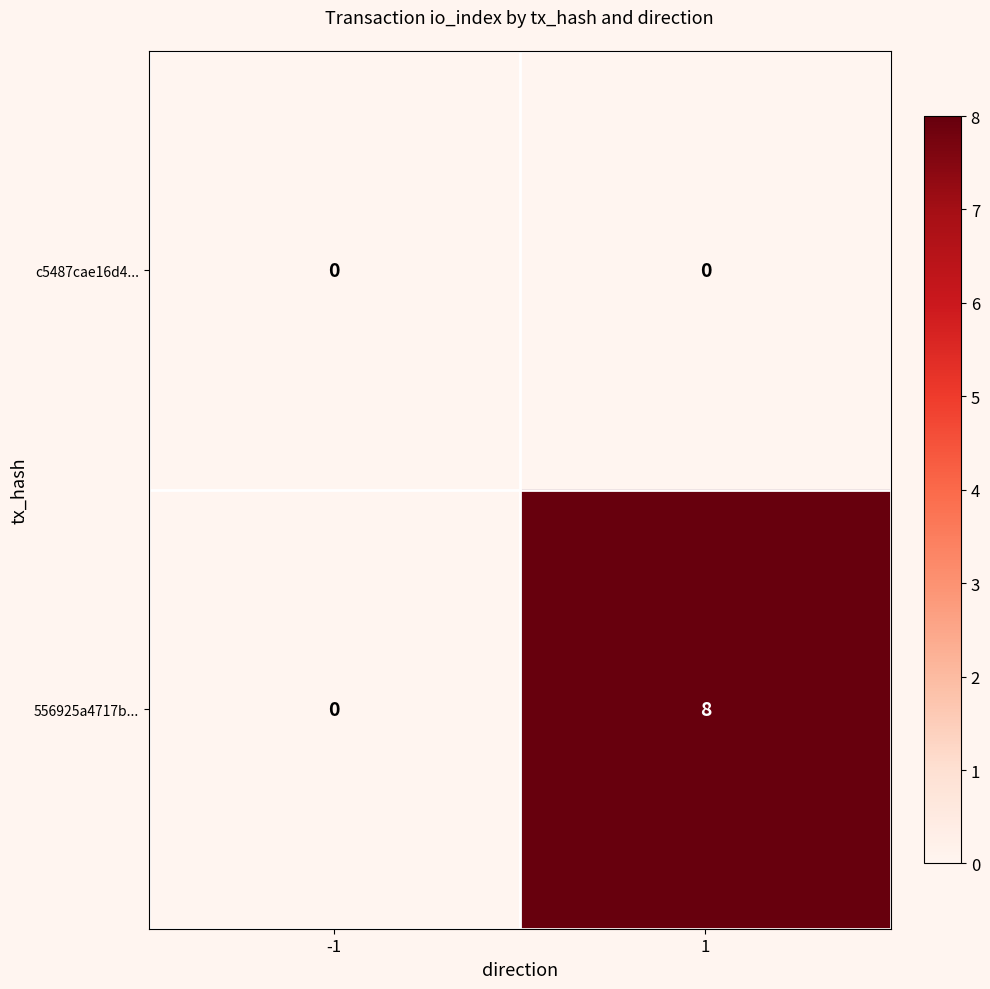

What is the maximum value shown in the chart?

8